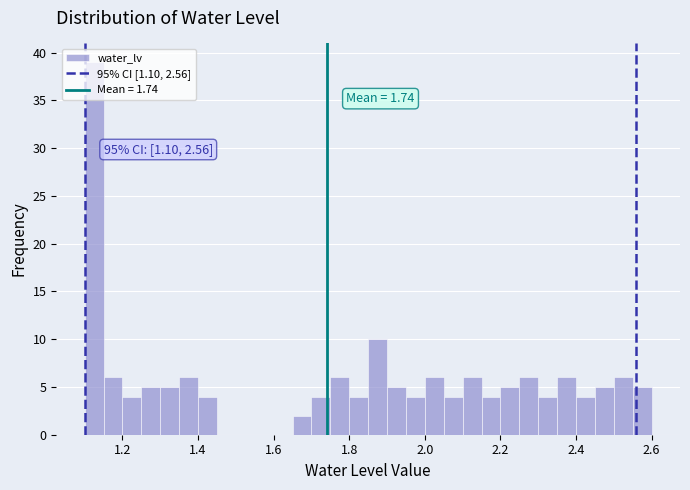

Around what value on the x-axis is the tallest bar? Give the approximate position of its centre, as read against the axis.

1.12